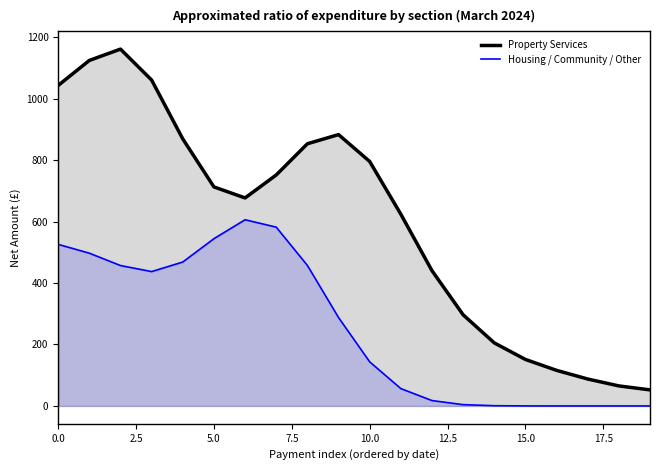

What position from the right is 0.0?

20